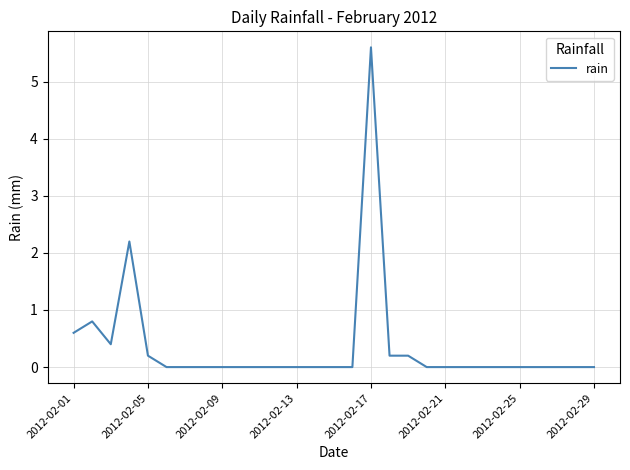

What is the maximum value shown in the chart?

5.6